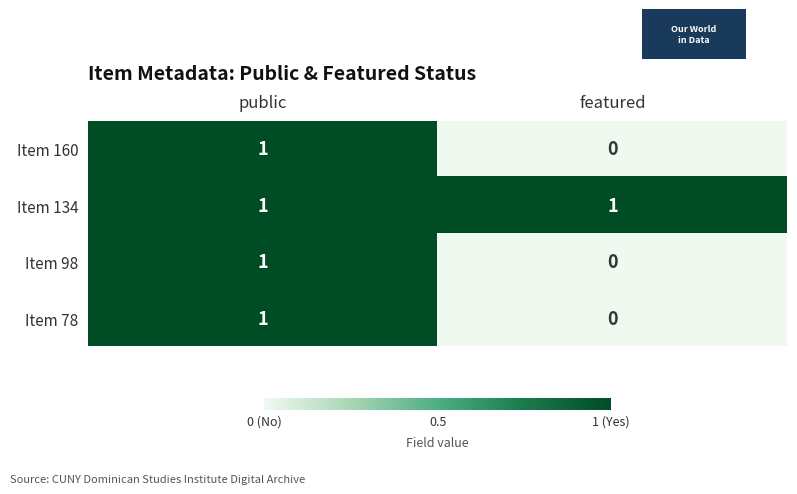

Reading right to left, extract all data points from this chart.

Item 160: 0	1
Item 134: 1	1
Item 98: 0	1
Item 78: 0	1